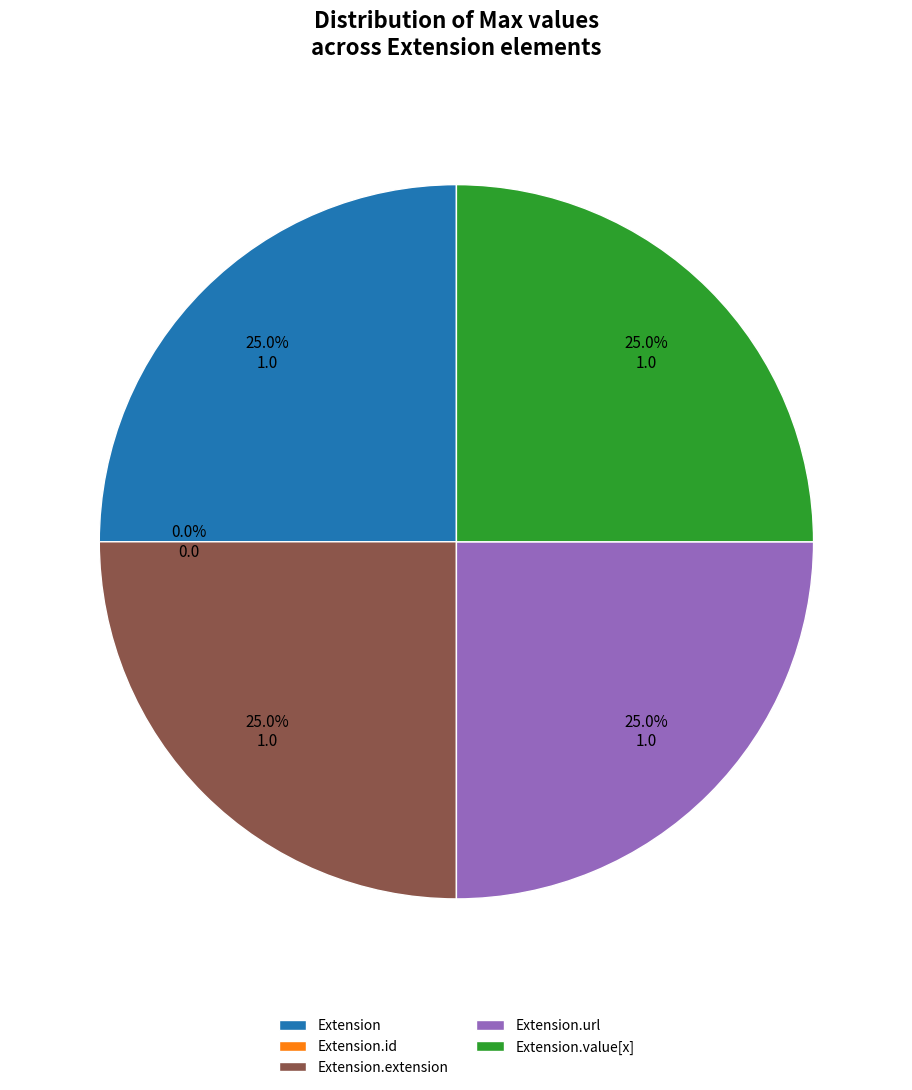

Is there any slice that represents more than half of the pie?

No